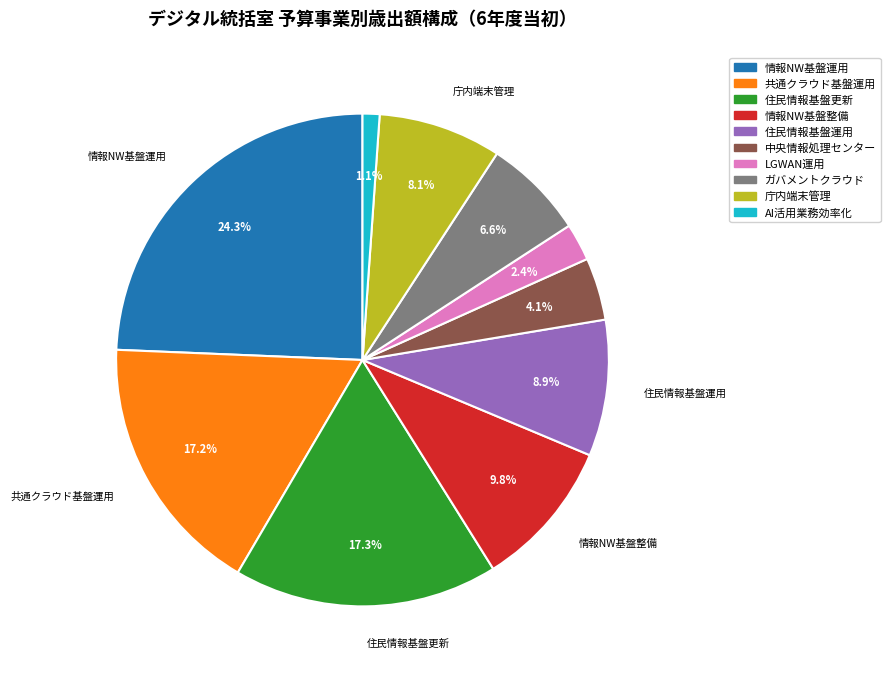

Does any single category account for the majority?

No